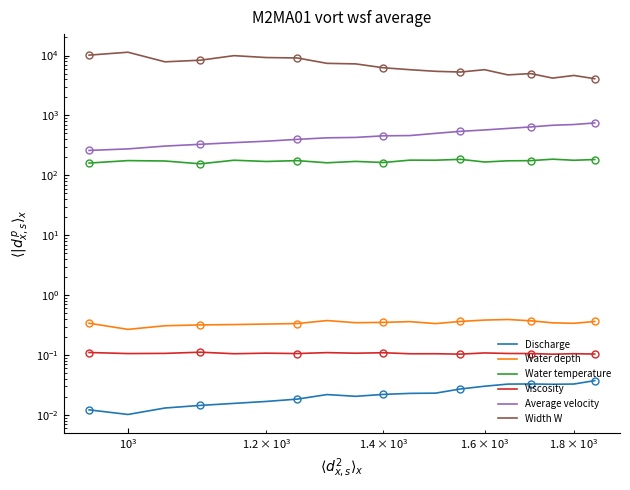

How many distinct data groups are displayed?

6